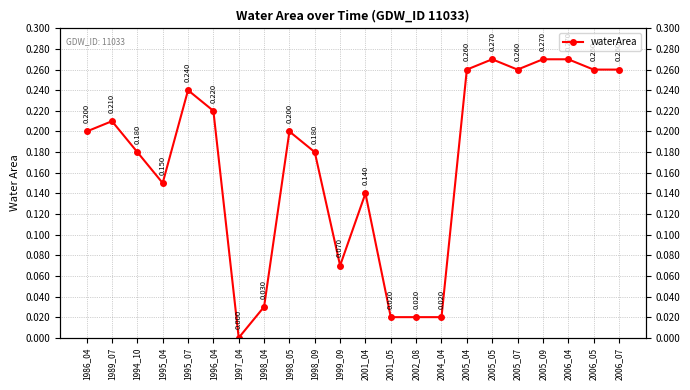

Which has a higher value, 1998_04 or 2006_04?

2006_04